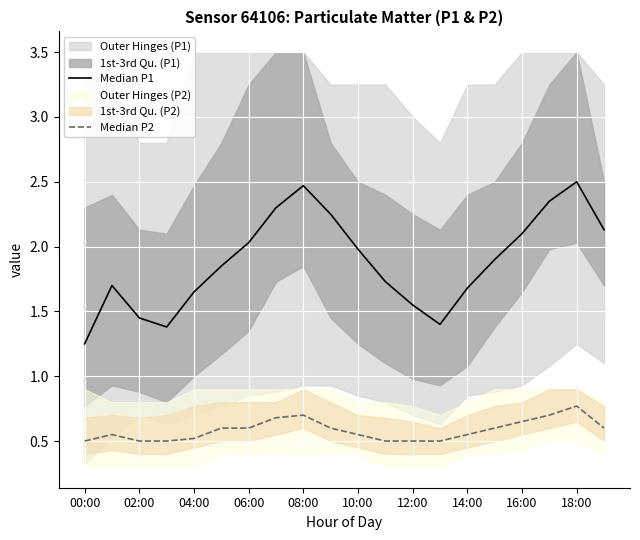

What is the label of the 8th point from the right?

12:00